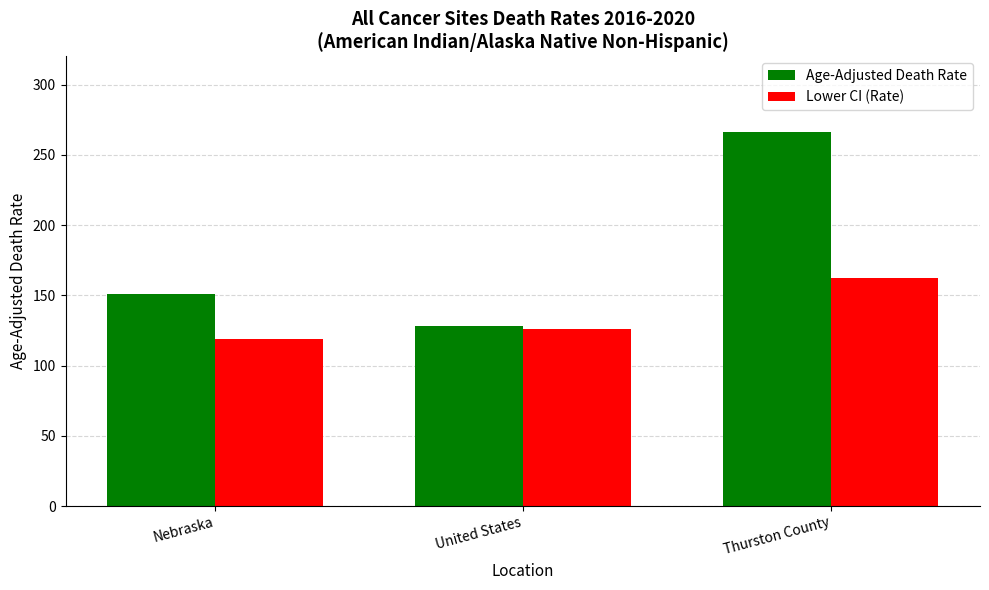

Rank the series at Nebraska from lowest to highest value.

Lower CI (Rate), Age-Adjusted Death Rate